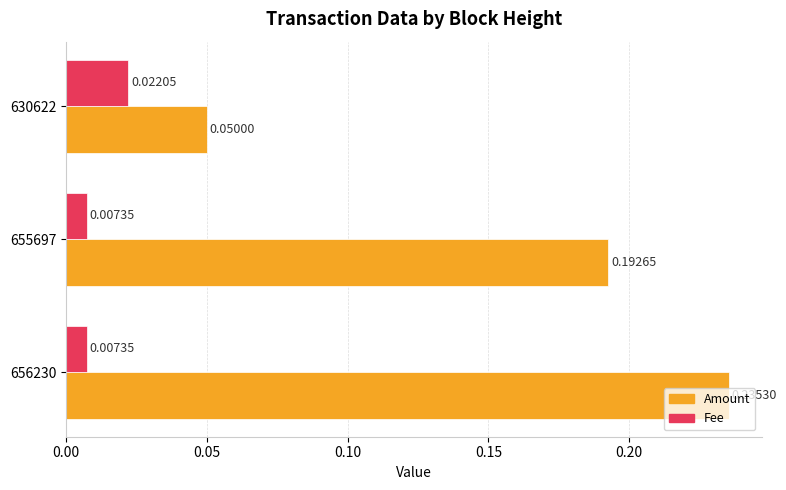

List the series in order of their peak value, highest first.

Amount, Fee